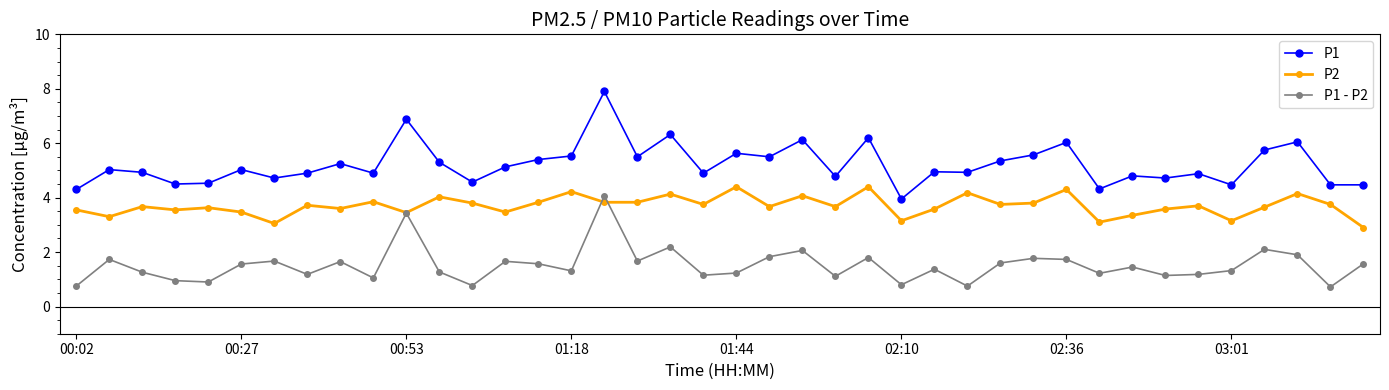

Which series has the largest total across all categories?

P1